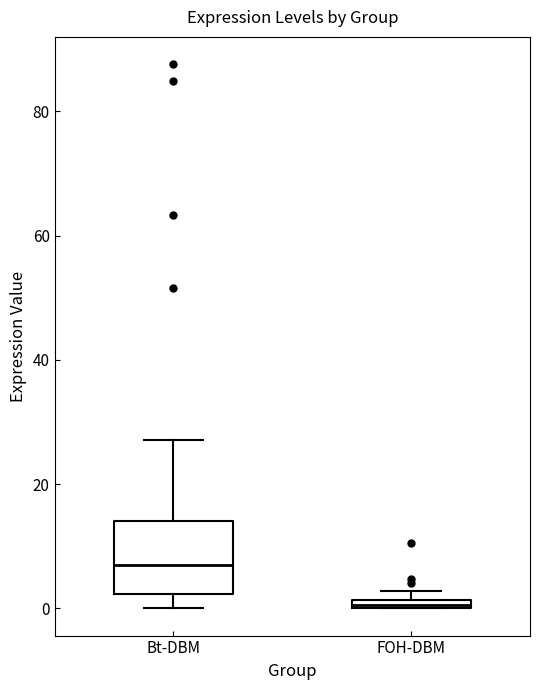

Which box's median line is the lowest?

FOH-DBM